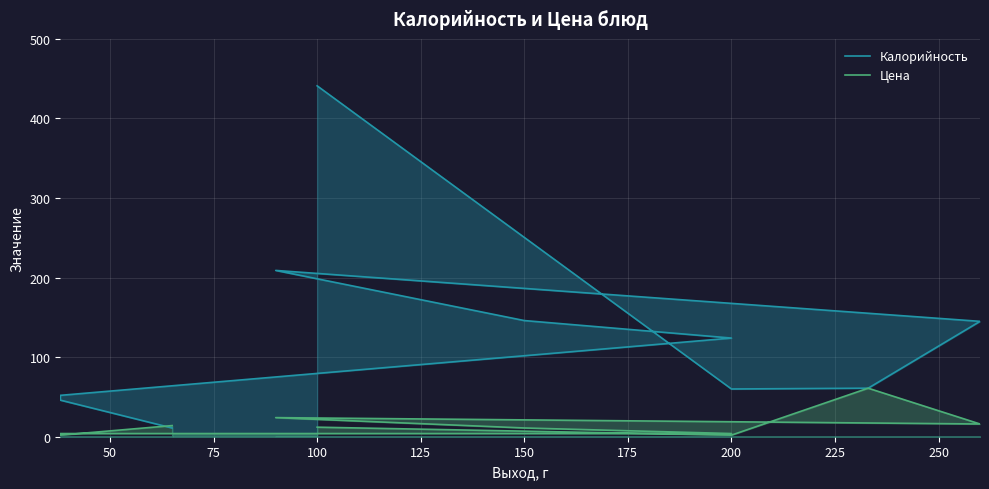

How many interior local valleys does the Калорийность series have?

1